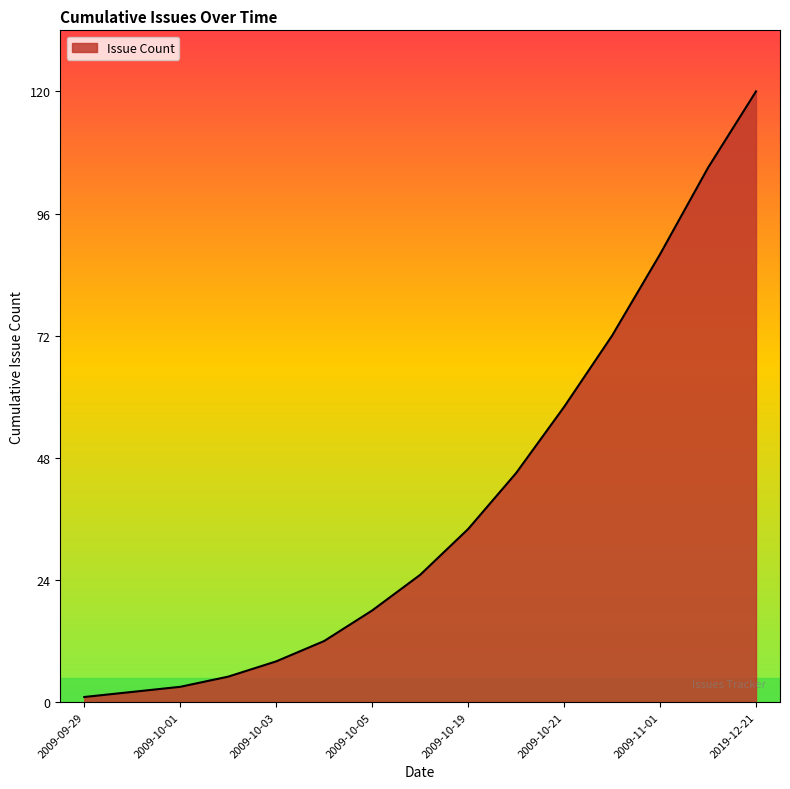

What is the difference between the maximum and minimum values?

119